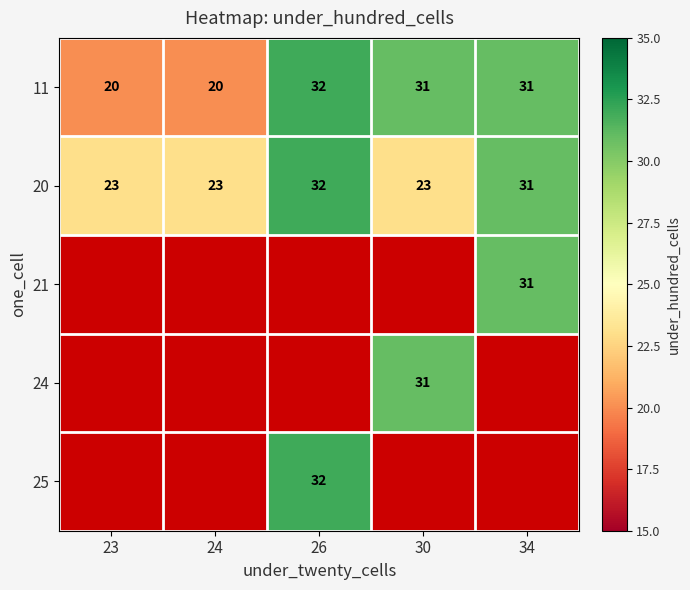

What is the sum of all 20 values?

132